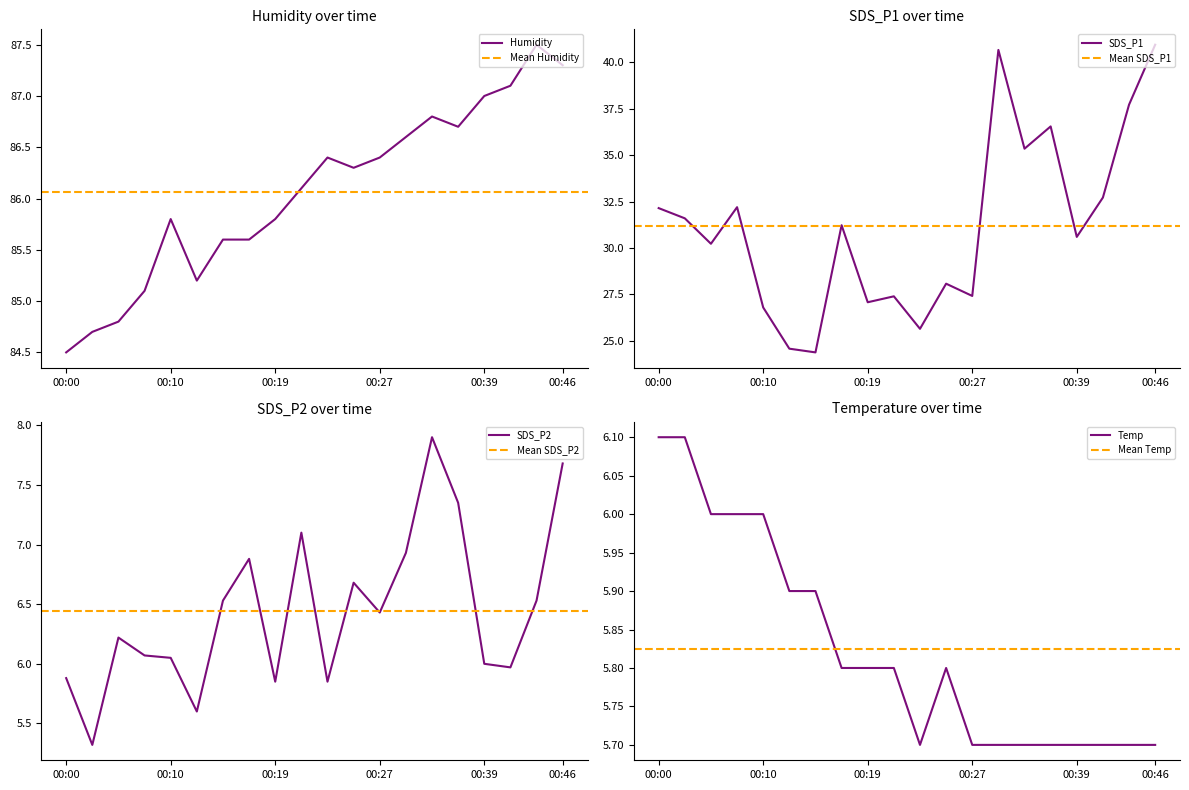

Does the chart have visible grid lines?

No